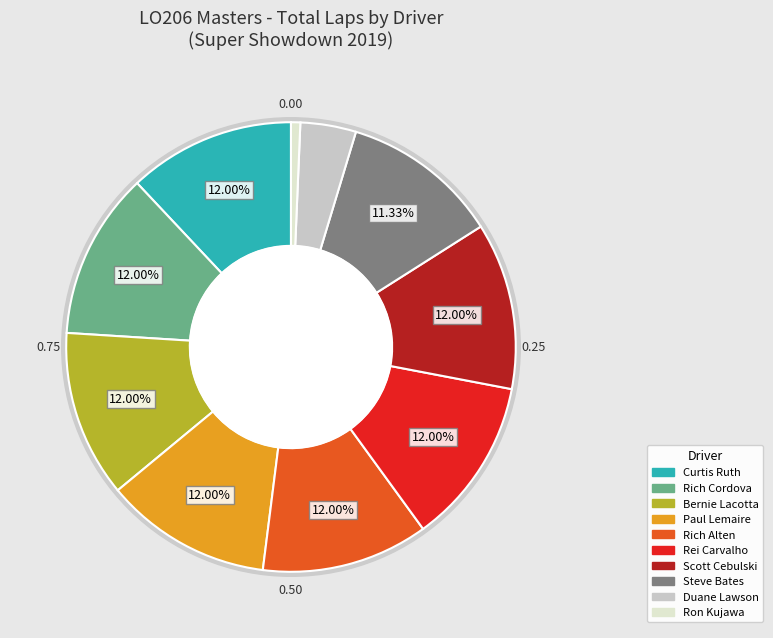

Which category has the biggest portion of the pie?

Curtis Ruth